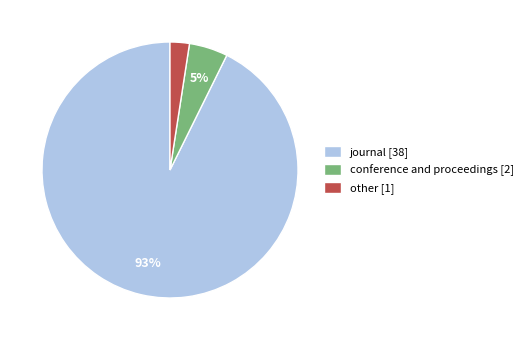

Which slice is the smallest?

other